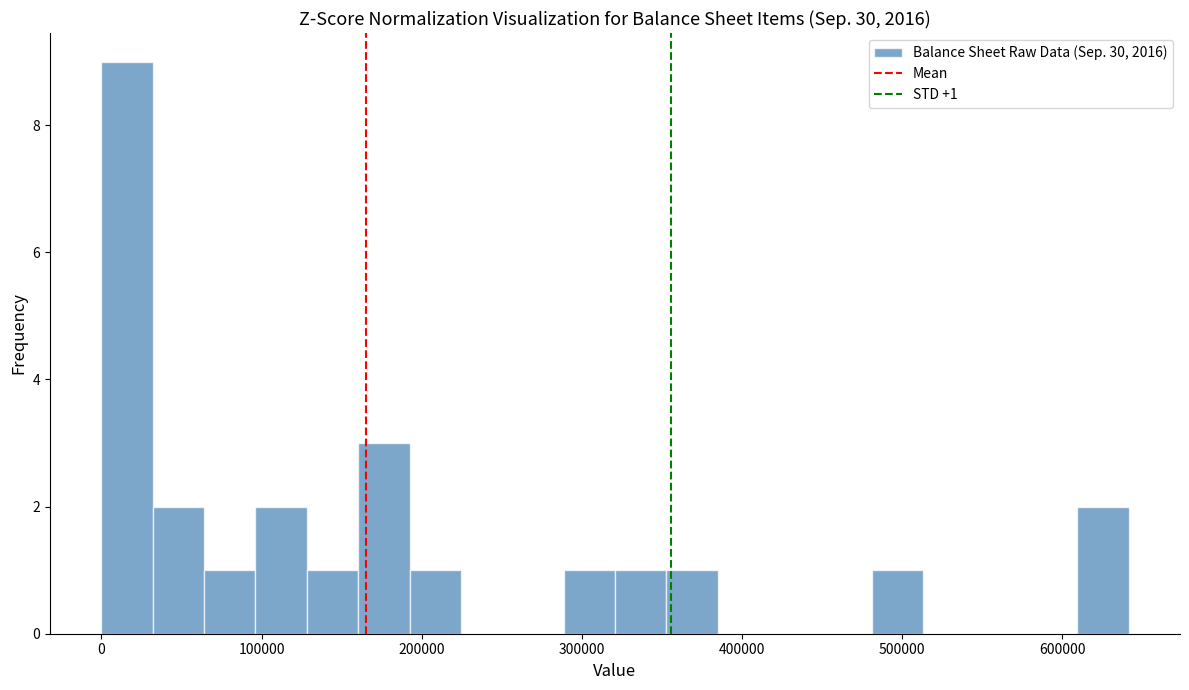

Read against the x-axis, roughly where is the centre of the tallest bar?

20000